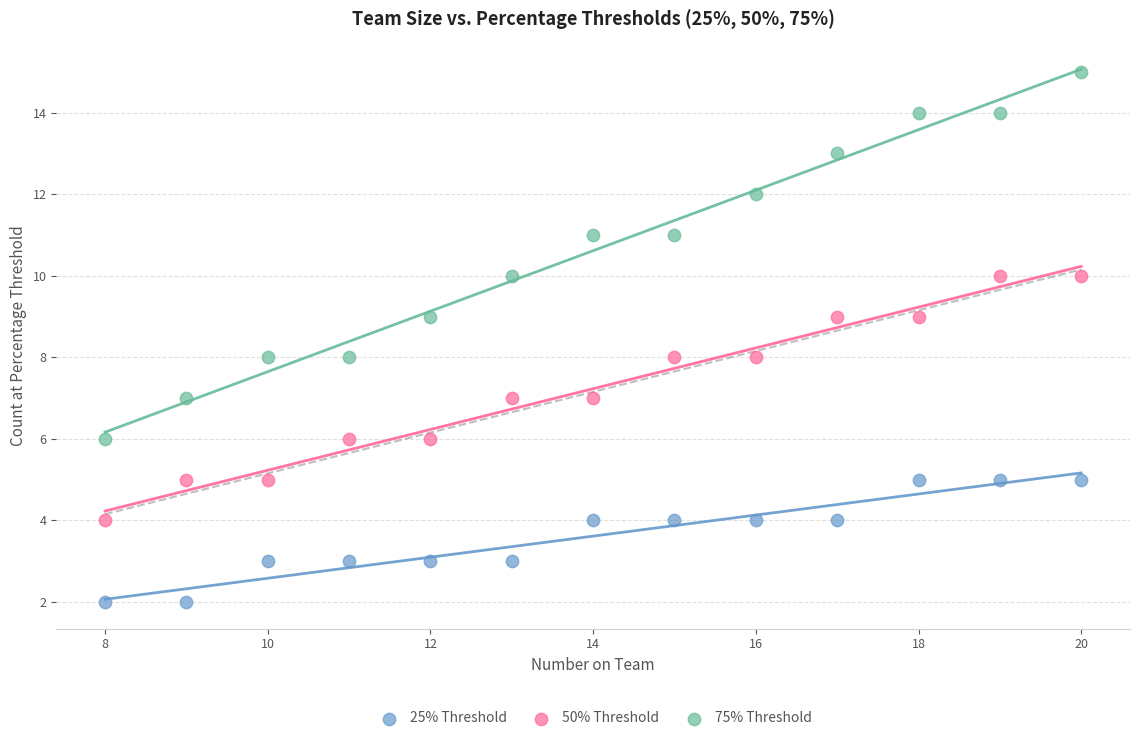

Which series contains the lowest Y value?

25% Threshold